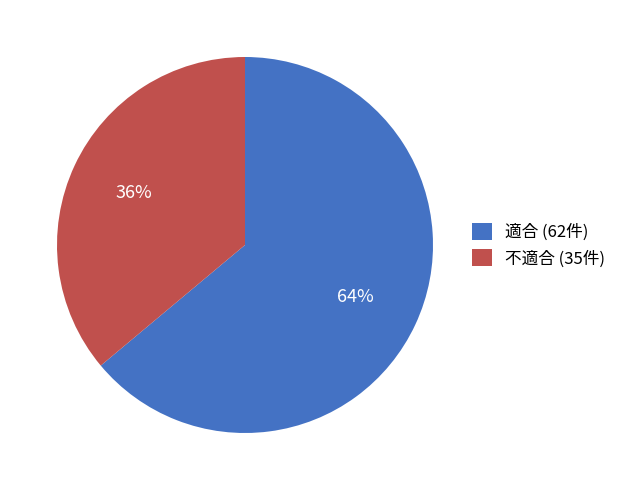

To the nearest percent, what is the difference between the 適合 (62件) and 不適合 (35件) slice percentages?

28%